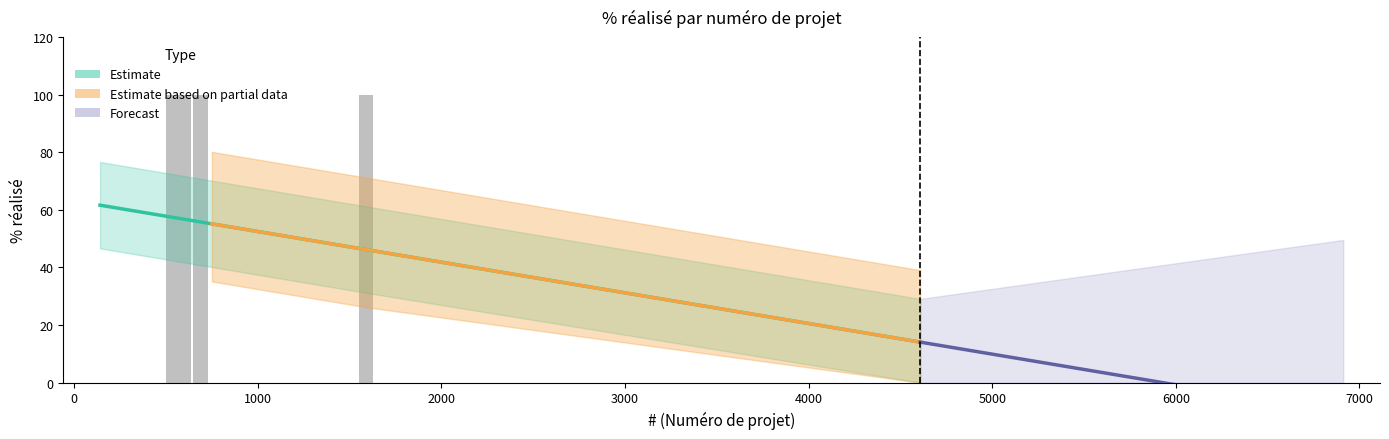

Reading right to left, extract all data points from this chart.

0	100	0	0	100	100	100	0